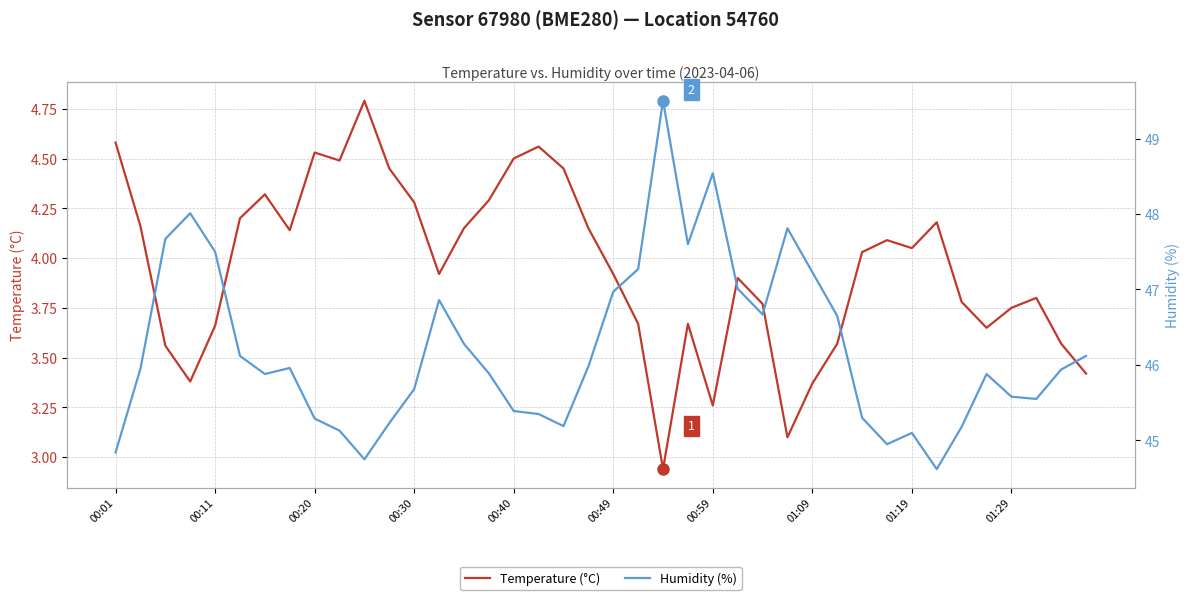

Which series has the largest range (max minus min)?

Humidity (%)